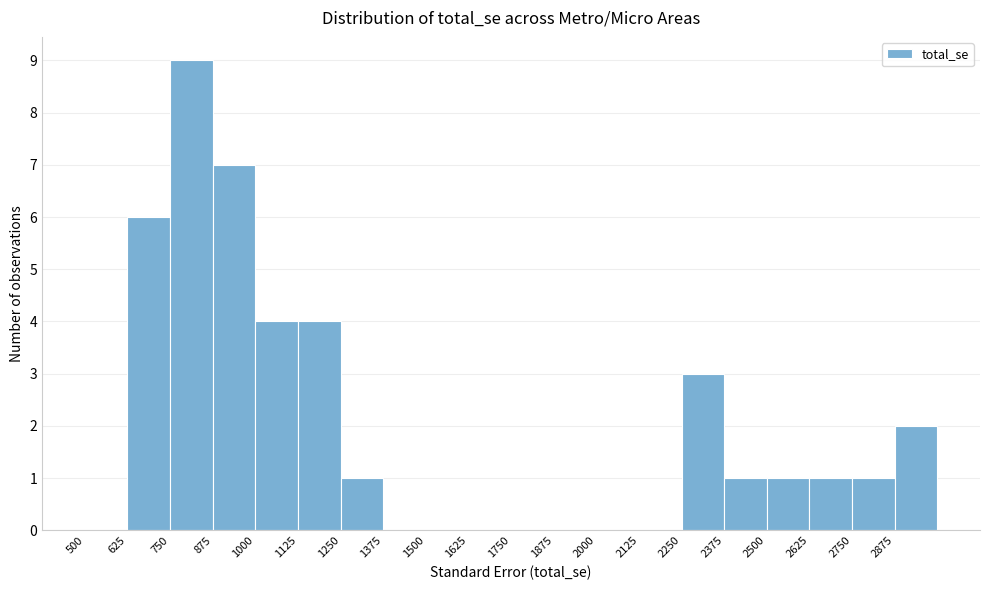

How tall is the bar that spans 2500 to 2625 on the x-axis? Neither the bar edges nor the heights are printed on the chart, so give them approximately, as read against the axes.

1